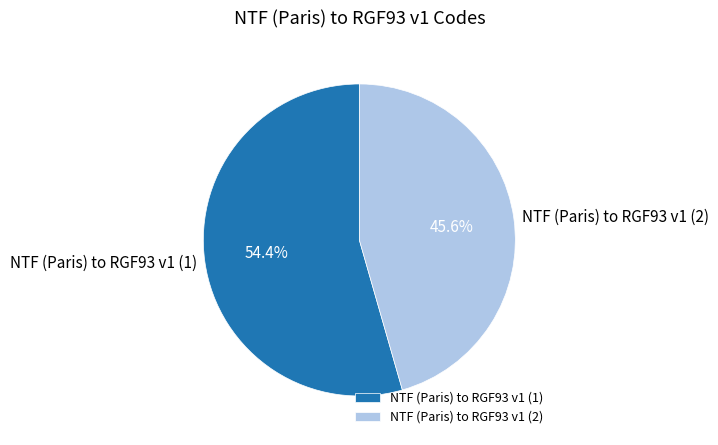

Which category has the biggest portion of the pie?

NTF (Paris) to RGF93 v1 (1)